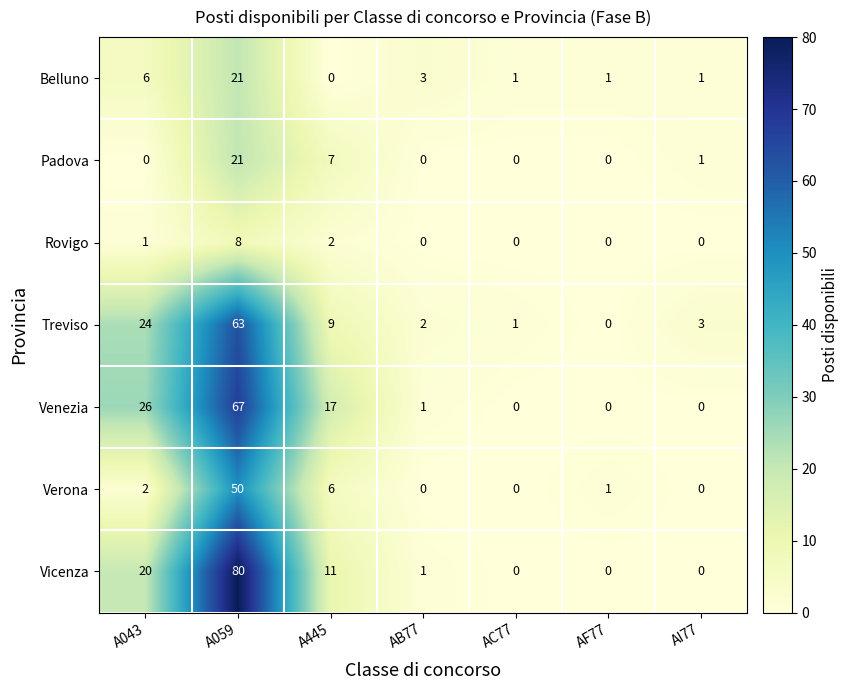

True or false: Treviso has a value of 16 at A445.

False